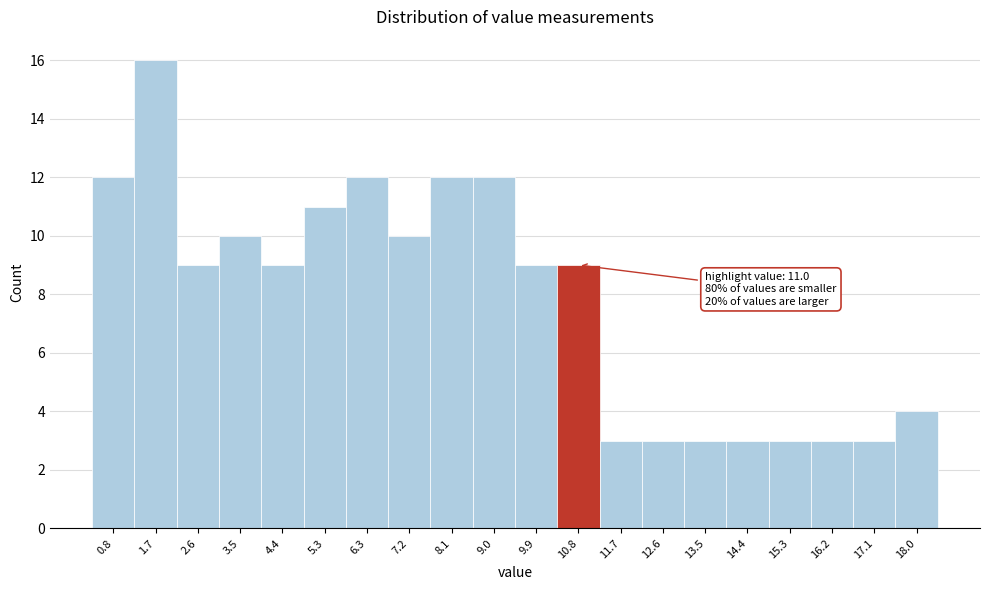

Reading left to right, list all the values displayed in this chart.

0.8=12	1.7=16	2.6=9	3.5=10	4.4=9	5.3=11	6.3=12	7.2=10	8.1=12	9.0=12	9.9=9	10.8=9	11.7=3	12.6=3	13.5=3	14.4=3	15.3=3	16.2=3	17.1=3	18.0=4